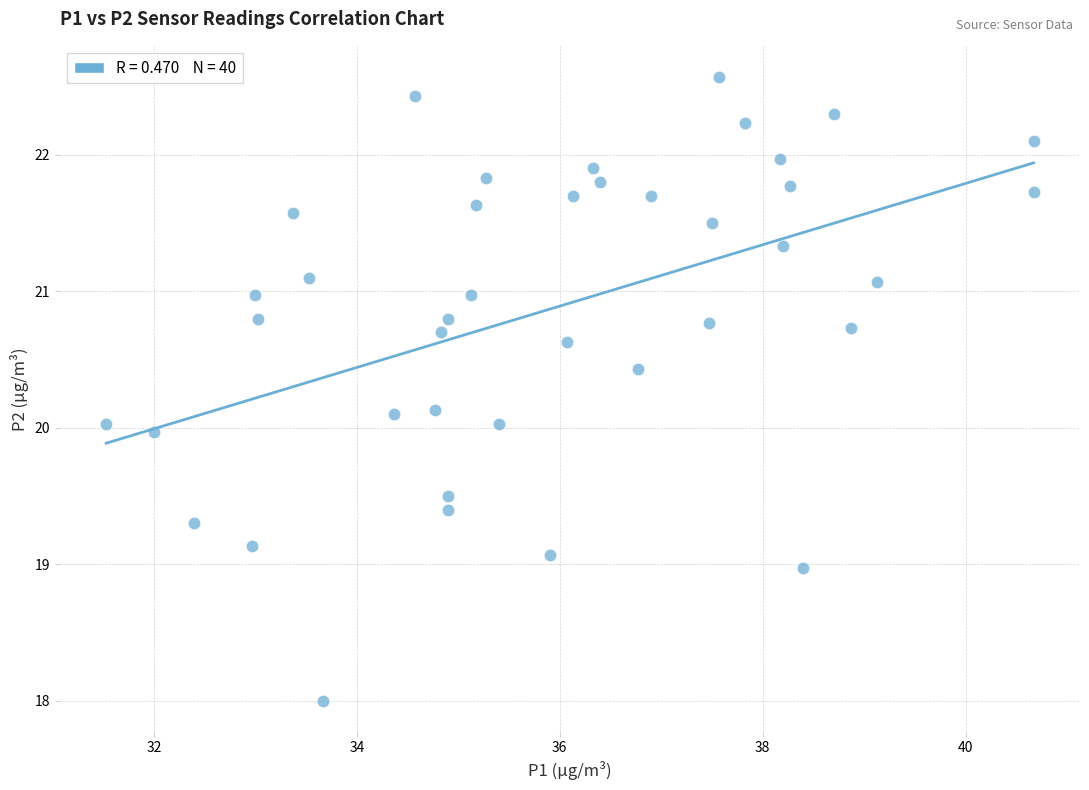

What is the range of X values (max minus min)?

9.1